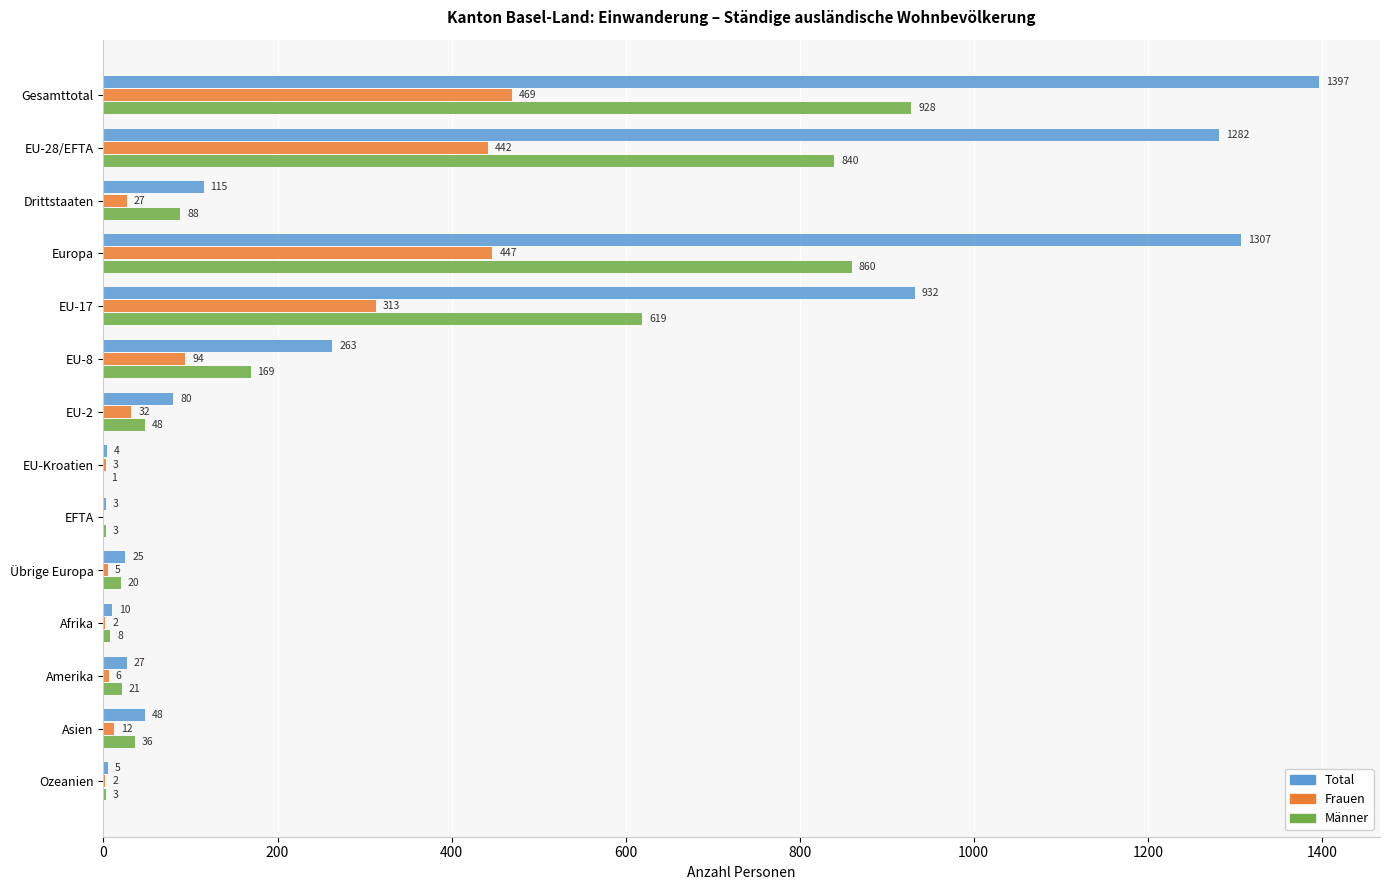

At which label is Frauen closest to 234?

EU-17